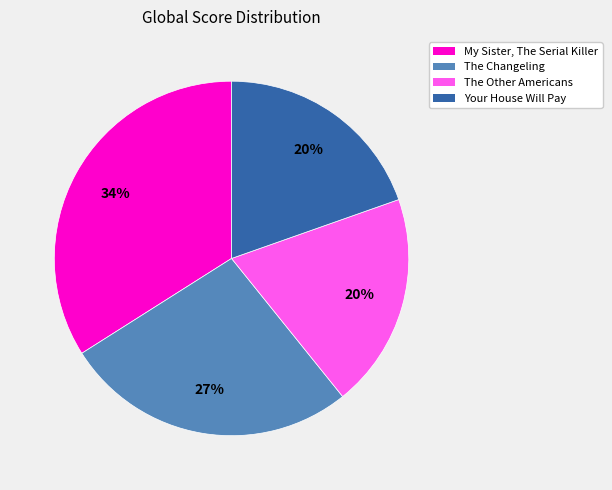

To the nearest percent, what percentage of the pie is The Changeling?

27%